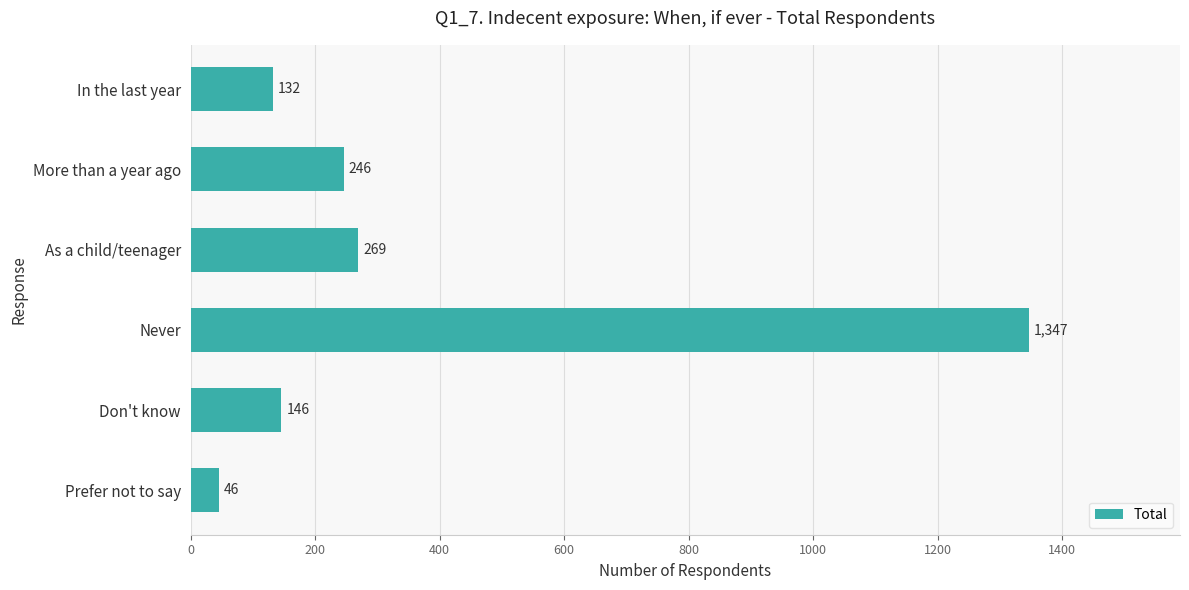

Which label corresponds to the largest value in the chart?

Never